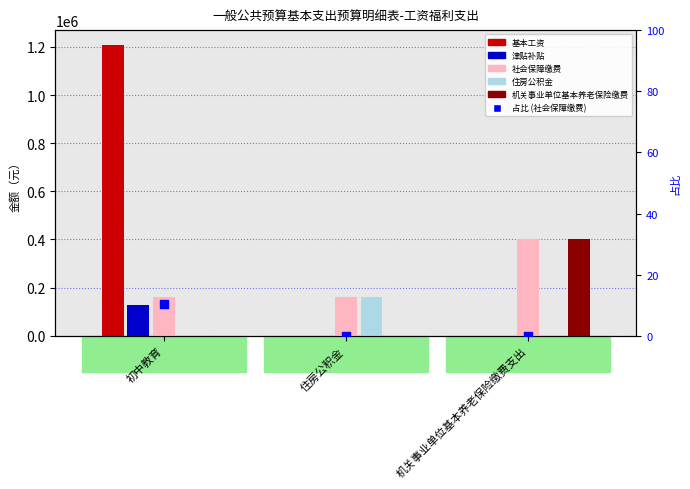

At which category is the sum across all series the highest?

初中教育